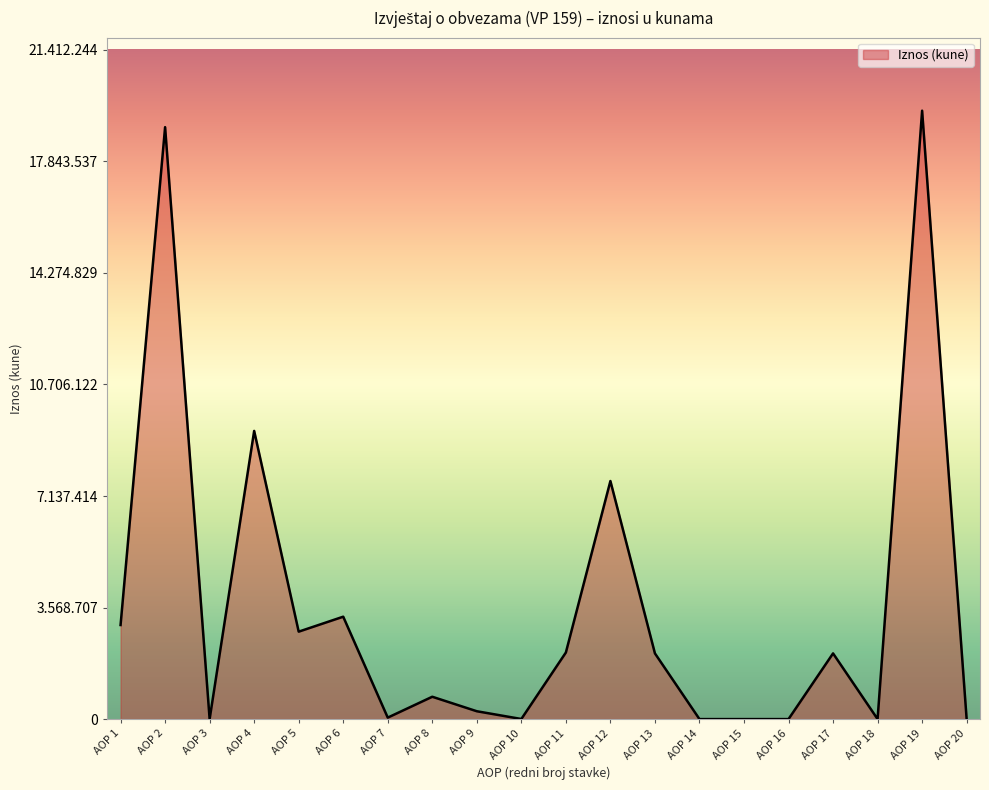

What is the greatest value displayed?

19465677